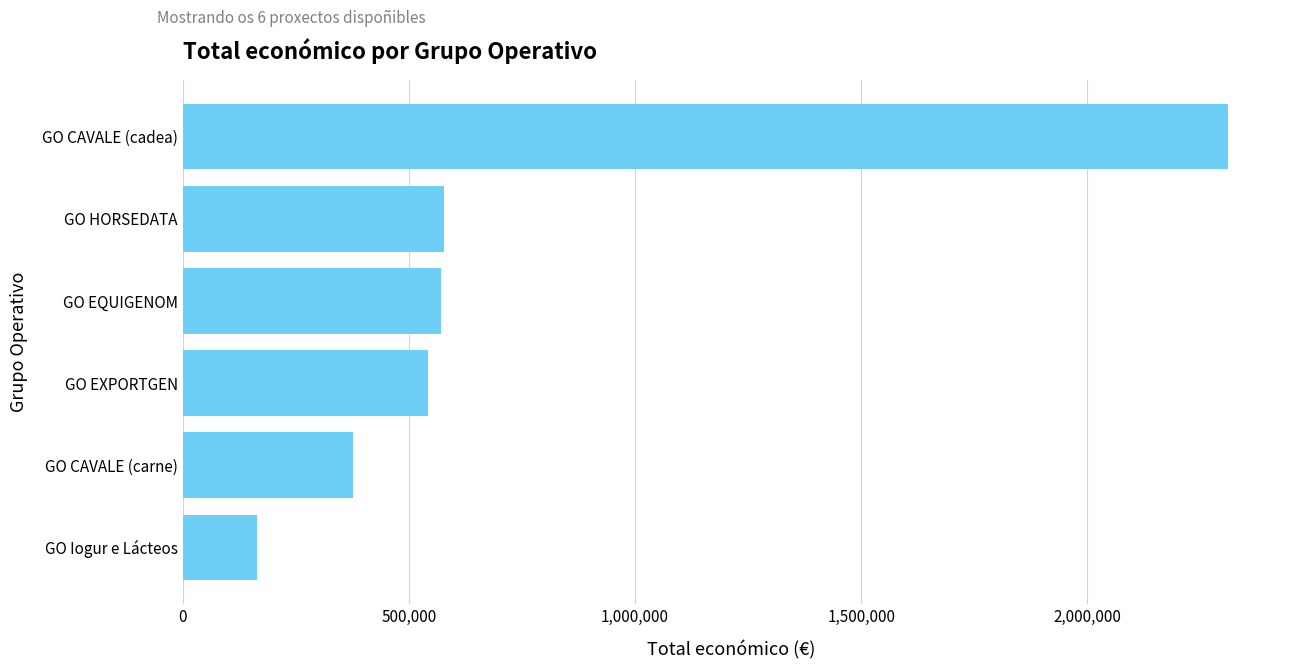

What is the maximum value shown in the chart?

2310026